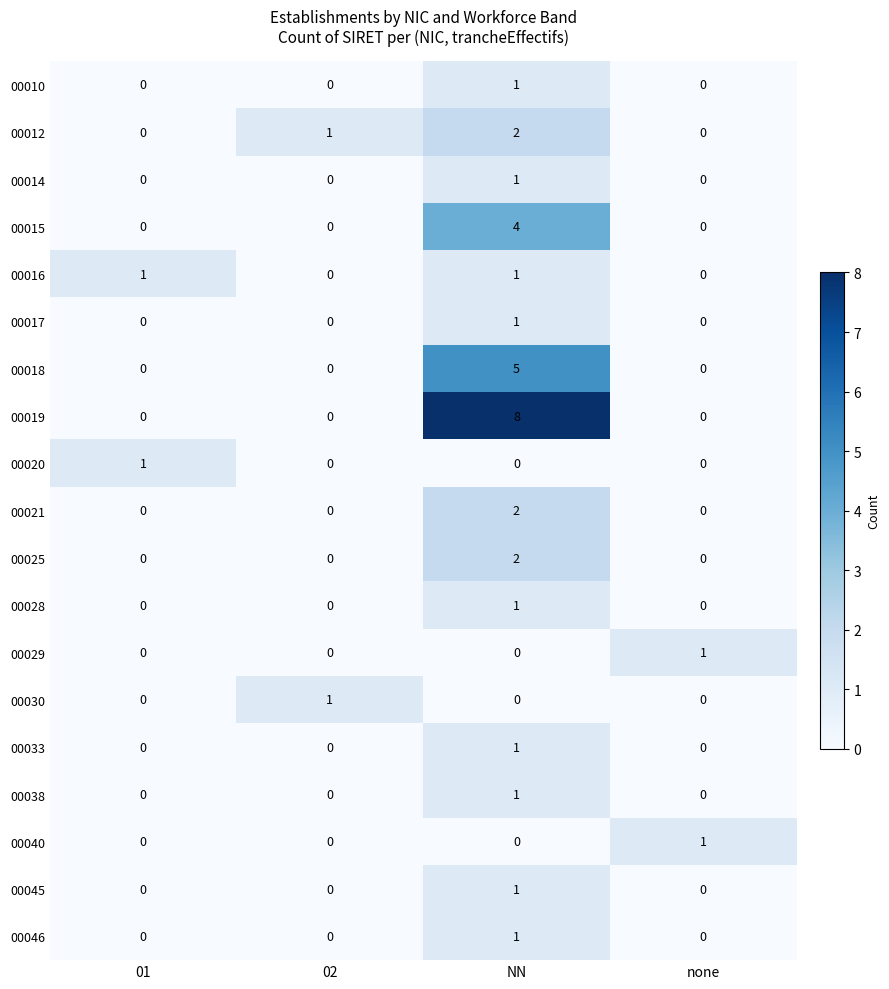

Which series has the widest spread of values?

00019